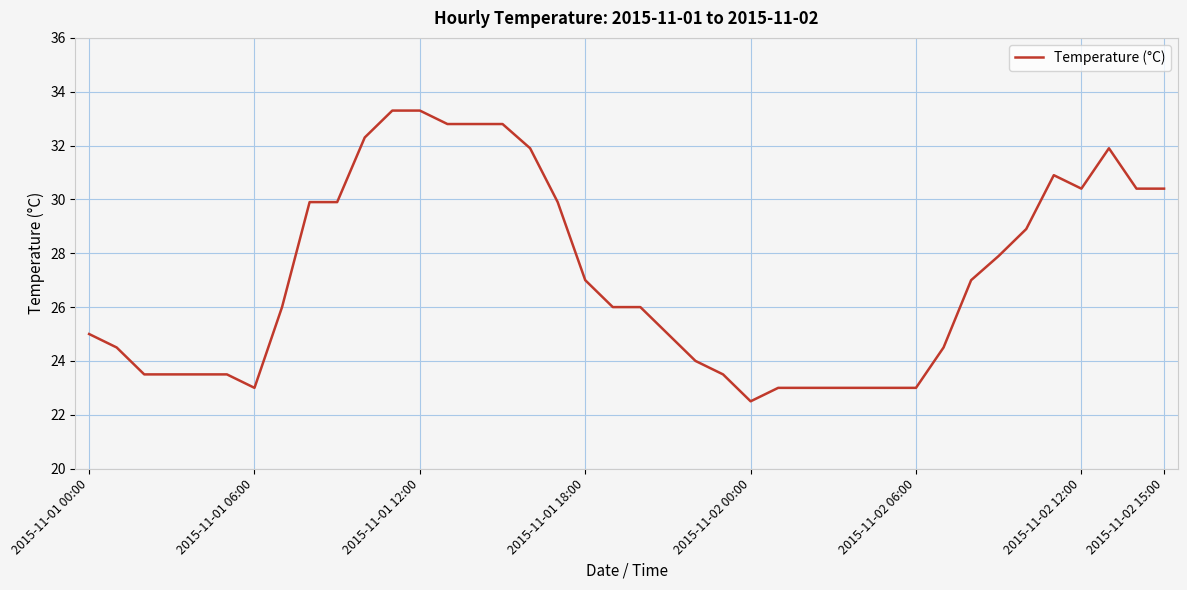

What is the difference between the maximum and minimum values?

10.8